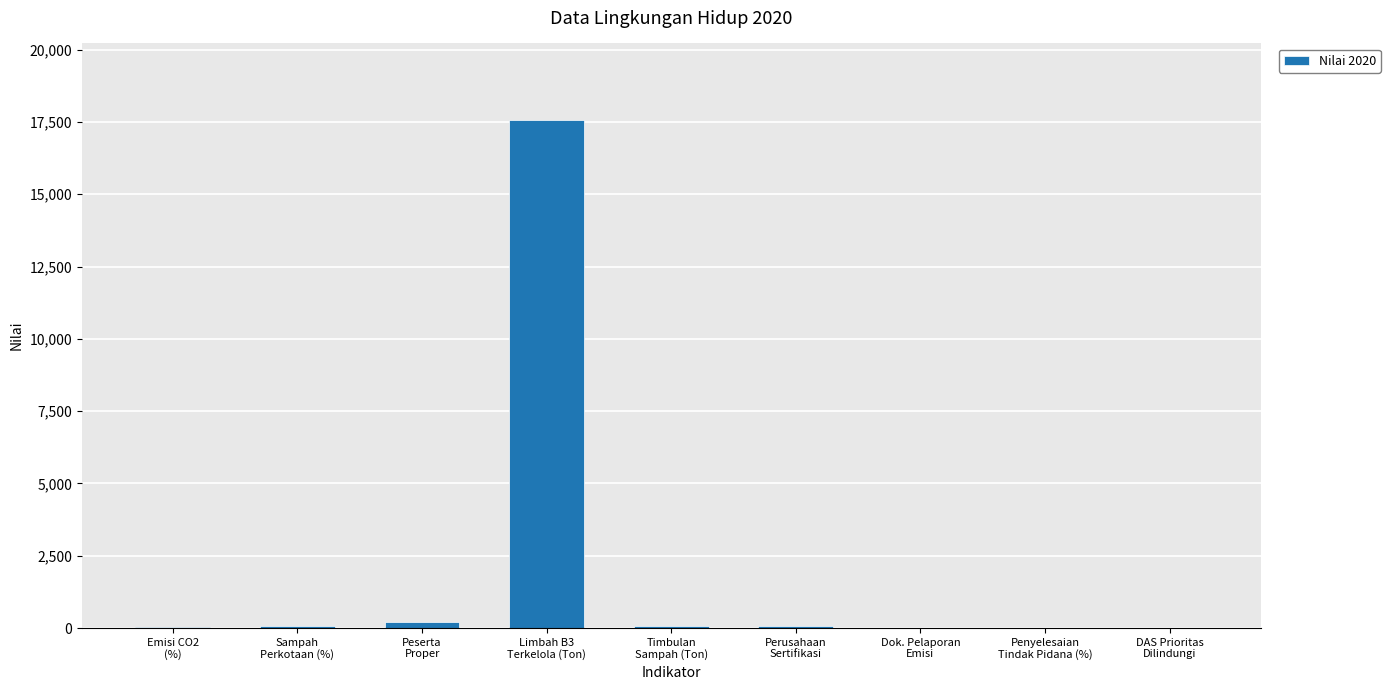

What is the maximum value shown in the chart?

17576.4